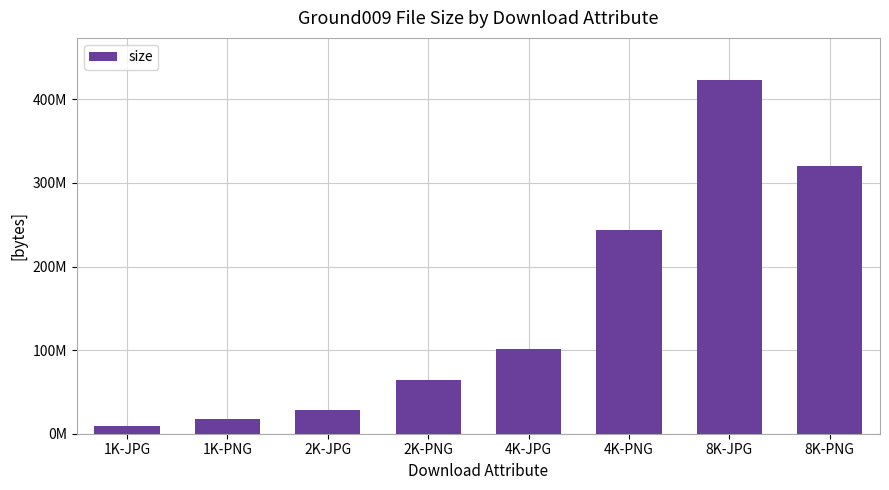

True or false: the data shows 101230549 at 4K-JPG.

True